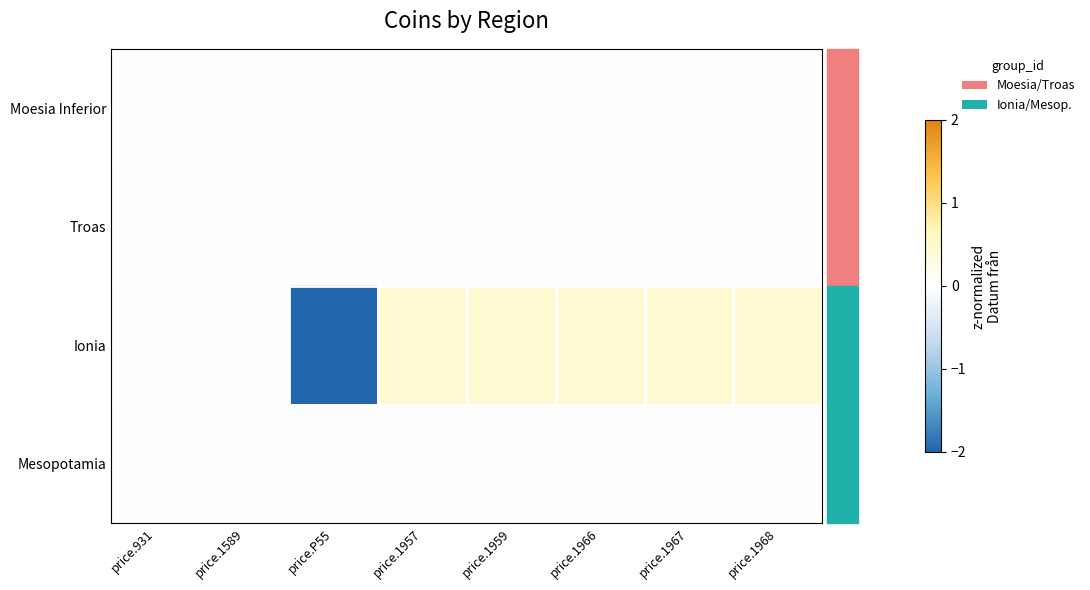

Reading left to right, list all the values displayed in this chart.

Moesia Inferior: price.931=0.0	price.1589=0.0	price.P55=0.0	price.1957=0.0	price.1959=0.0	price.1966=0.0	price.1967=0.0	price.1968=0.0
Troas: price.931=0.0	price.1589=0.0	price.P55=0.0	price.1957=0.0	price.1959=0.0	price.1966=0.0	price.1967=0.0	price.1968=0.0
Ionia: price.931=0.0	price.1589=0.0	price.P55=-2.2	price.1957=0.4	price.1959=0.4	price.1966=0.4	price.1967=0.4	price.1968=0.4
Mesopotamia: price.931=0.0	price.1589=0.0	price.P55=0.0	price.1957=0.0	price.1959=0.0	price.1966=0.0	price.1967=0.0	price.1968=0.0